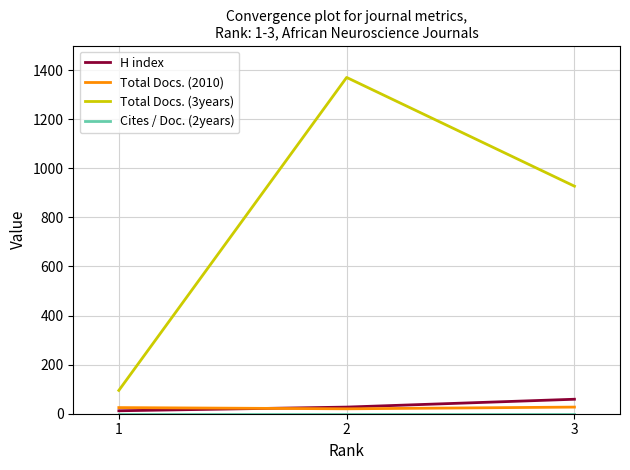

Which series has the largest range (max minus min)?

Total Docs. (3years)